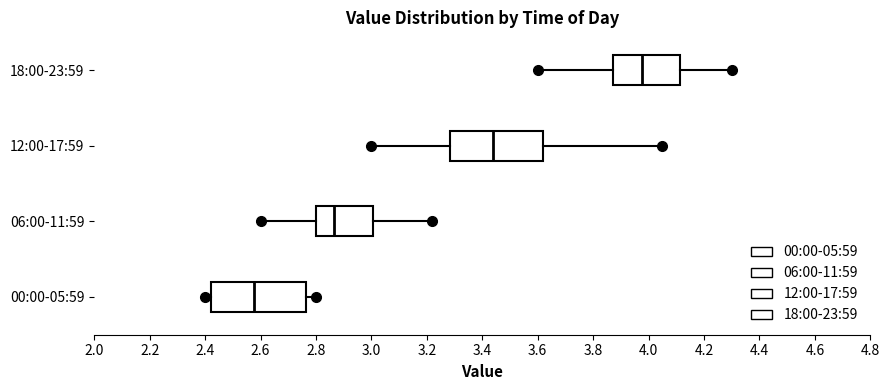

Reading bottom to top, transcribe this box plot: for each box, give where its median line is, the range the box spans, and where its two whiskers end, as read against the x-axis. The values are not printed on the chart, so give them approximately, as read against the axis.

00:00-05:59: median 2.58, box 2.42 to 2.76, whiskers 2.40 to 2.80
06:00-11:59: median 2.86, box 2.80 to 3.00, whiskers 2.60 to 3.22
12:00-17:59: median 3.44, box 3.28 to 3.62, whiskers 3.00 to 4.06
18:00-23:59: median 3.98, box 3.88 to 4.12, whiskers 3.60 to 4.30